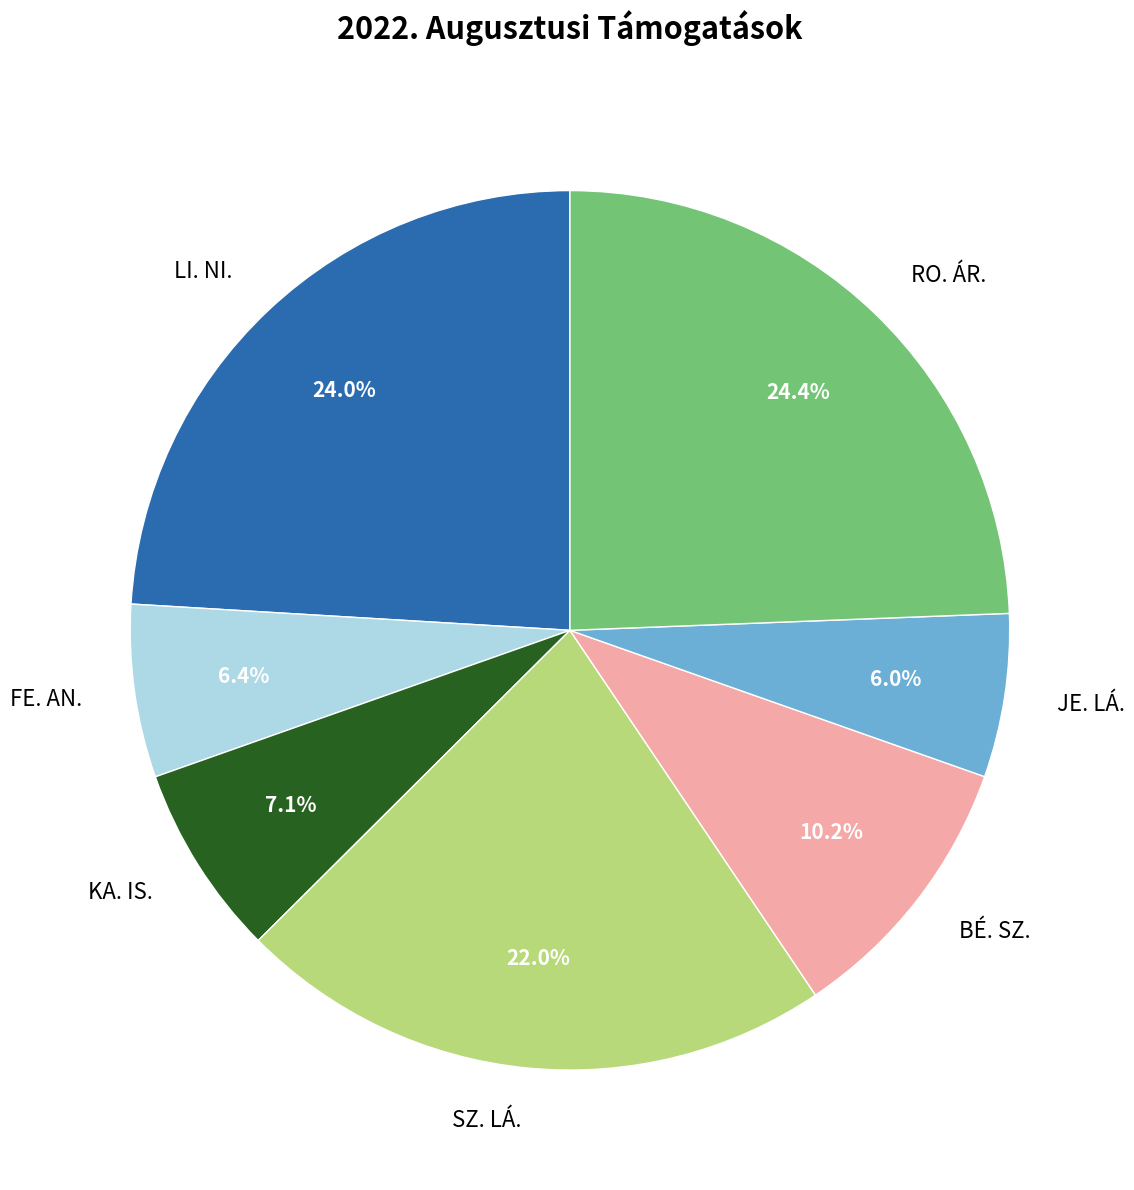

Is FE. AN. the majority of the pie?

No